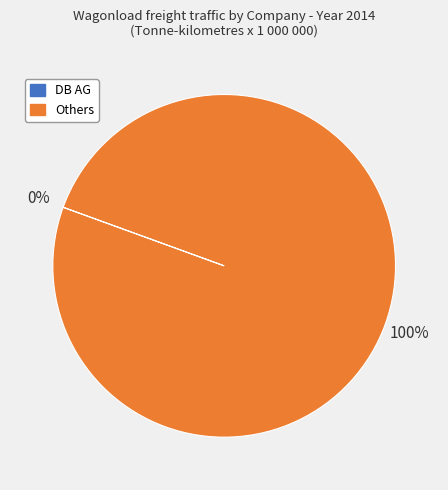

To the nearest percent, what is the average slice percentage?

50%